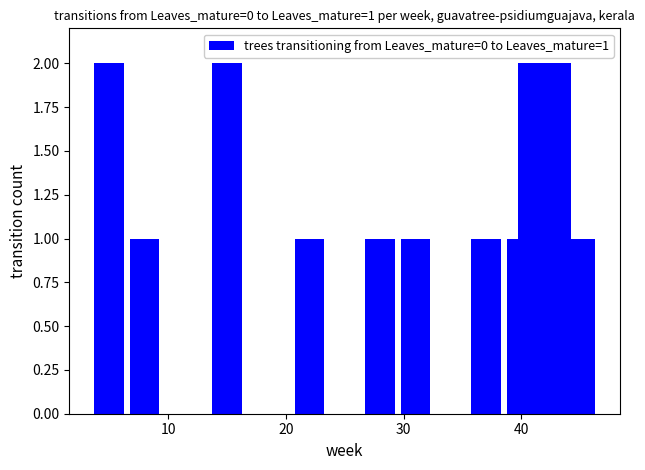

What is the value of the 10th bar from the left?

2